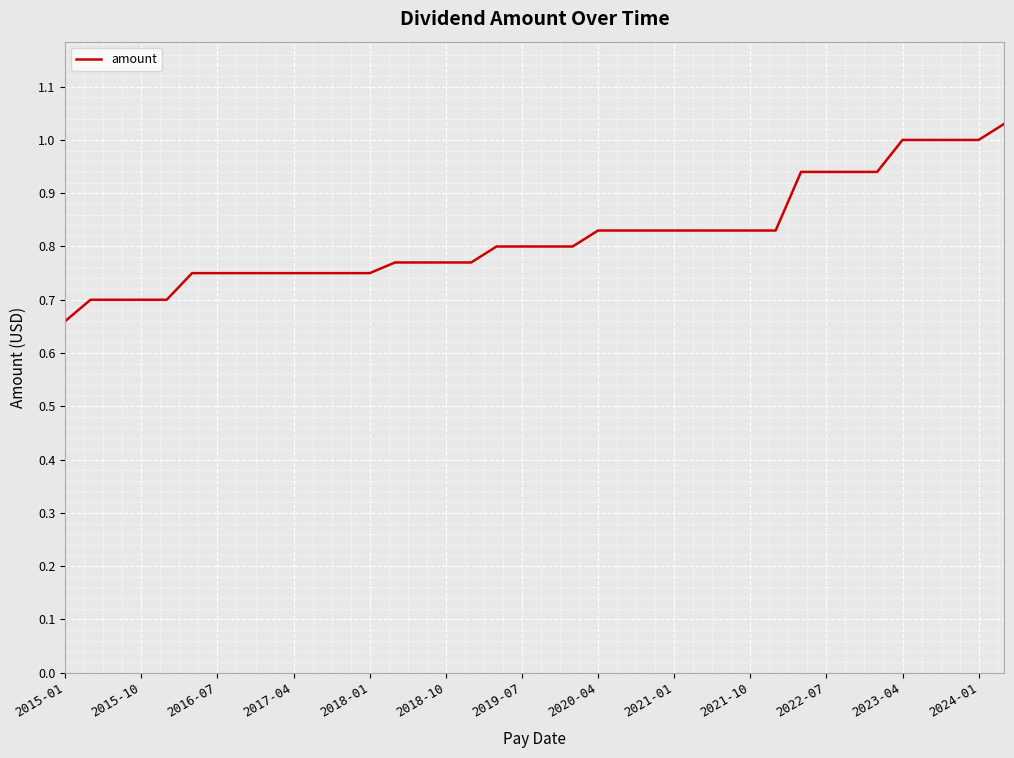

What is the smallest value displayed?

0.7